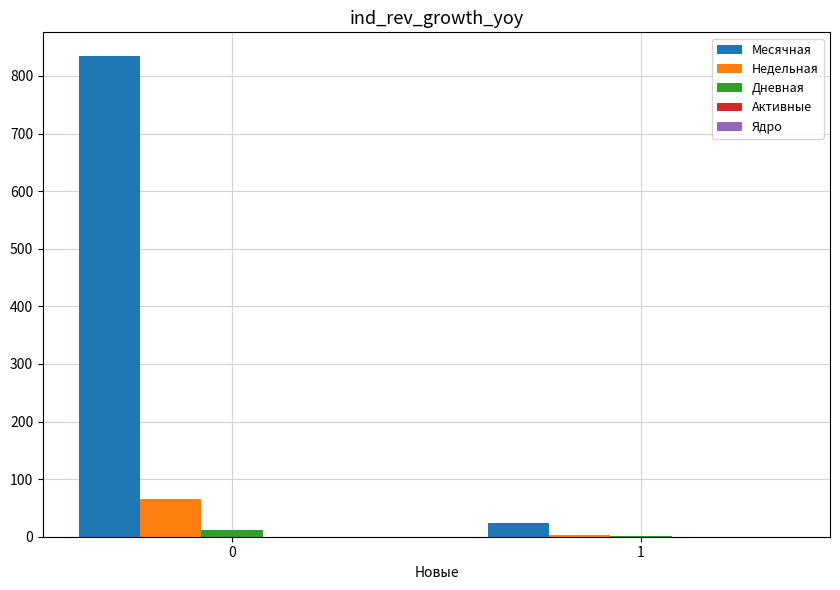

What is the sum of all Недельная values?

68